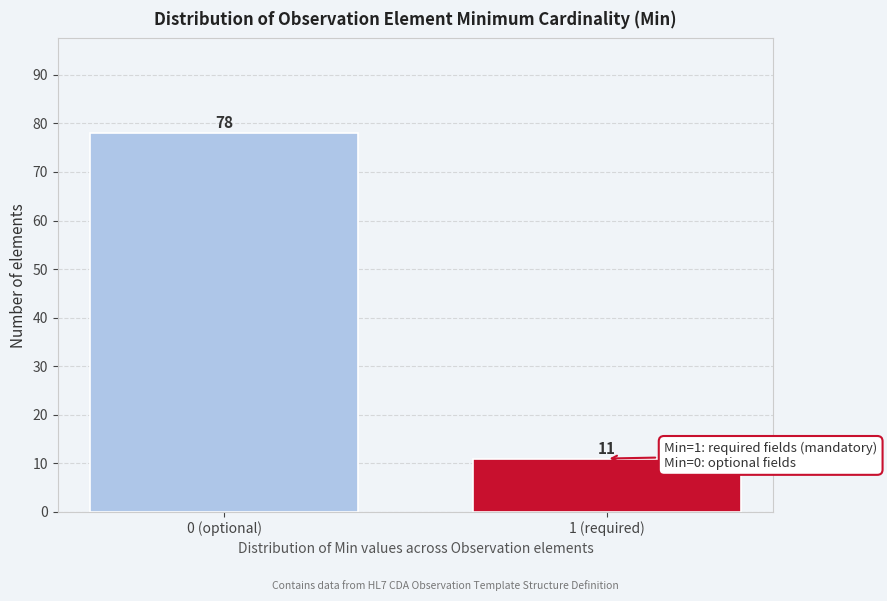

Reading left to right, extract all data points from this chart.

78	11